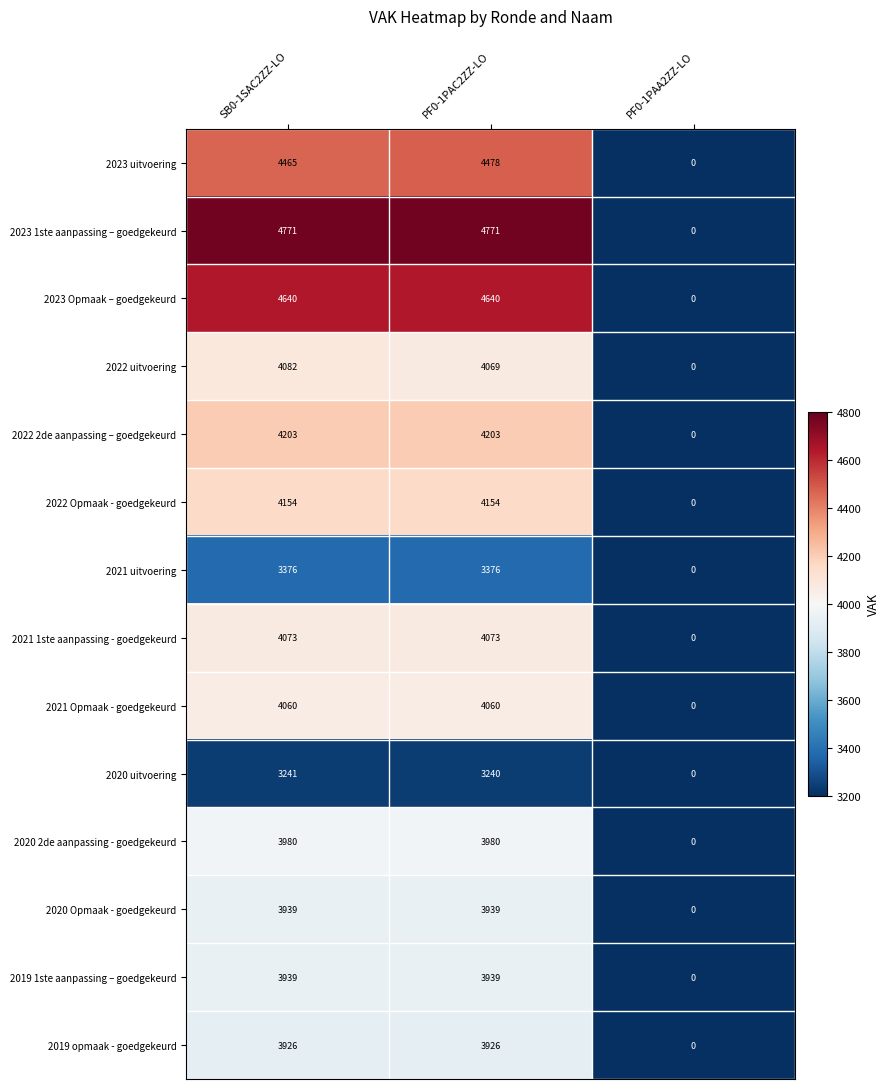

The value of 2020 Opmaak - goedgekeurd at PF0-1PAC2ZZ-LO is 1815. True or false?

False